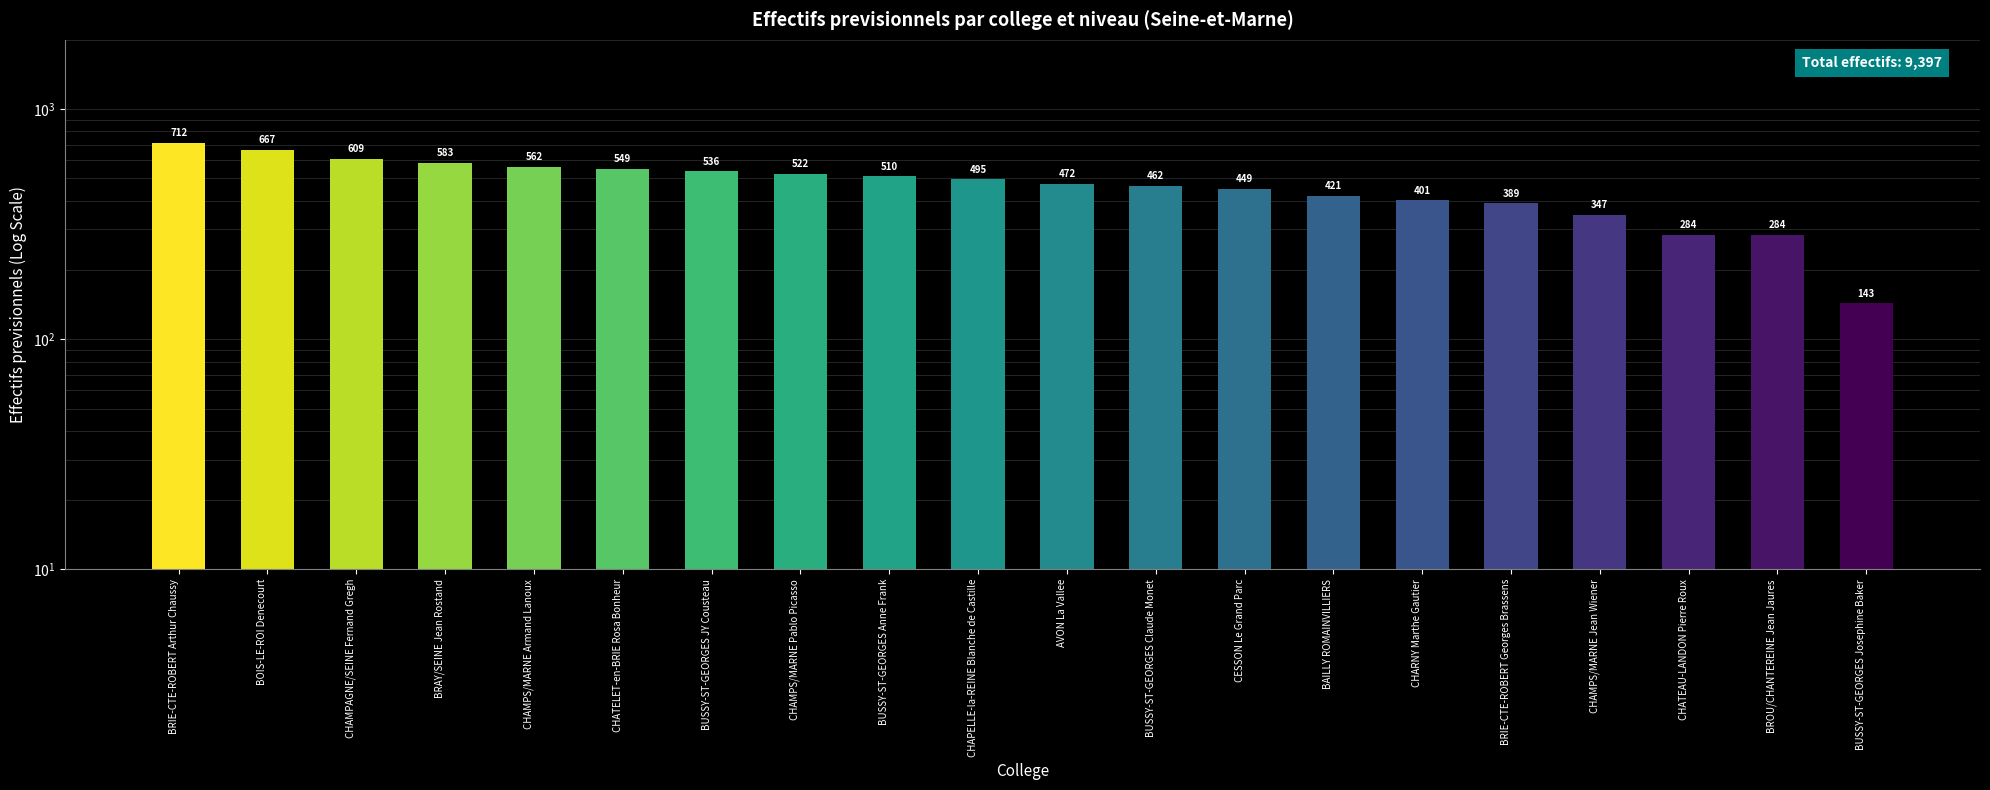

What is the sum of all values?

9397